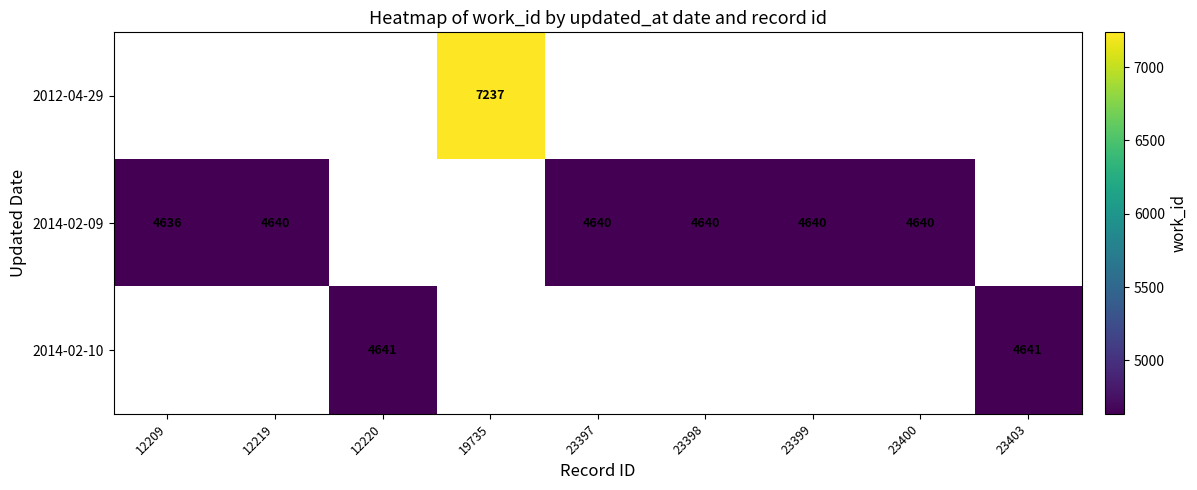

What is the minimum value for 2014-02-09?

4636.0